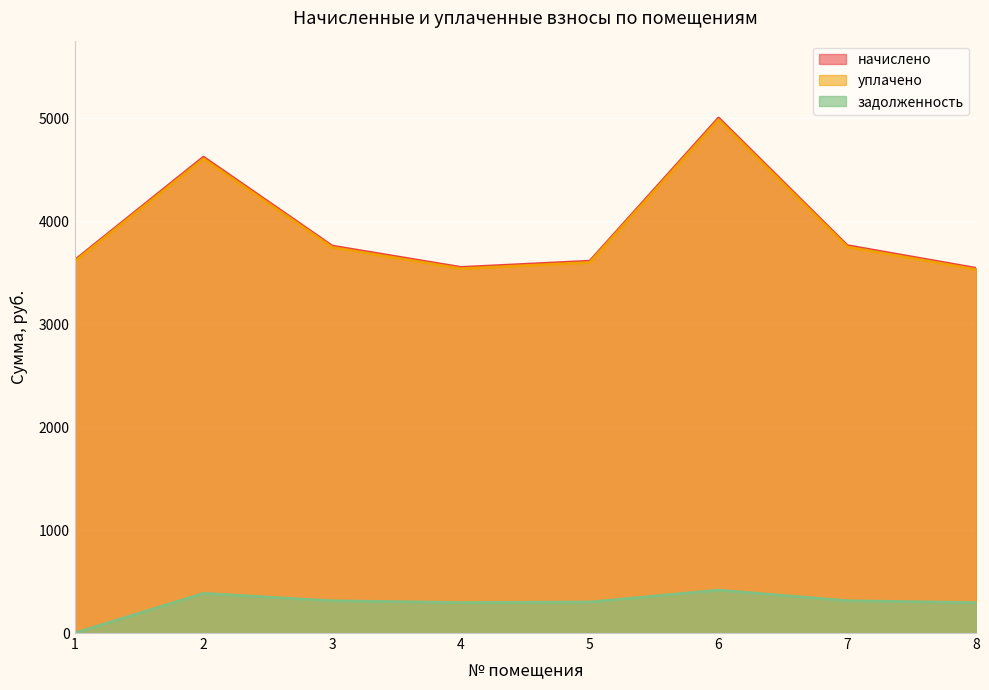

At which label is задолженность closest to 208?

8